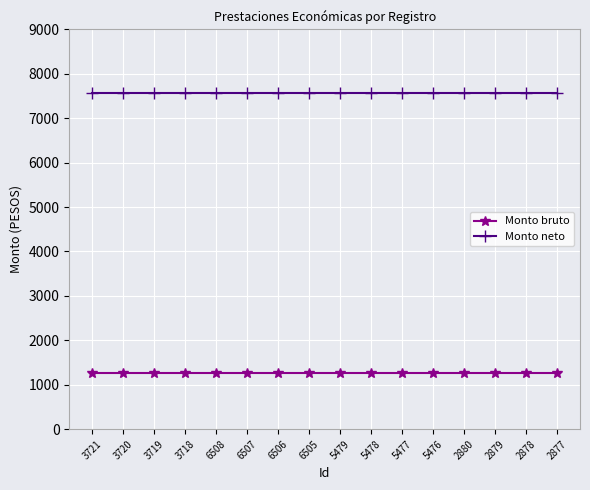

What is the minimum value shown in the chart?

1260